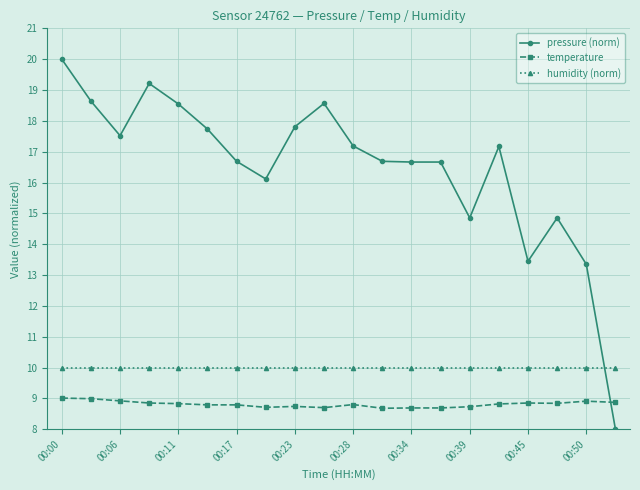

Which series has the widest spread of values?

pressure (norm)